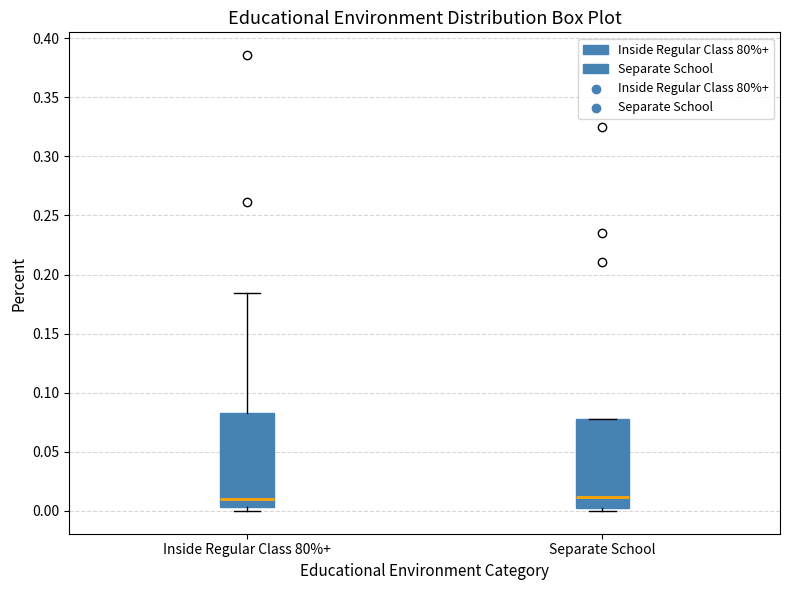

Reading left to right, read every box against the y-axis: the position of its median line, the range the box covers, and the ends of its whiskers. The values are not printed on the chart, so give them approximately, as read against the axis.

Inside Regular Class 80%+: median 0.010, box 0.005 to 0.085, whiskers 0.000 to 0.185
Separate School: median 0.010, box 0.000 to 0.080, whiskers 0.000 (just below the box's lower edge) to 0.080